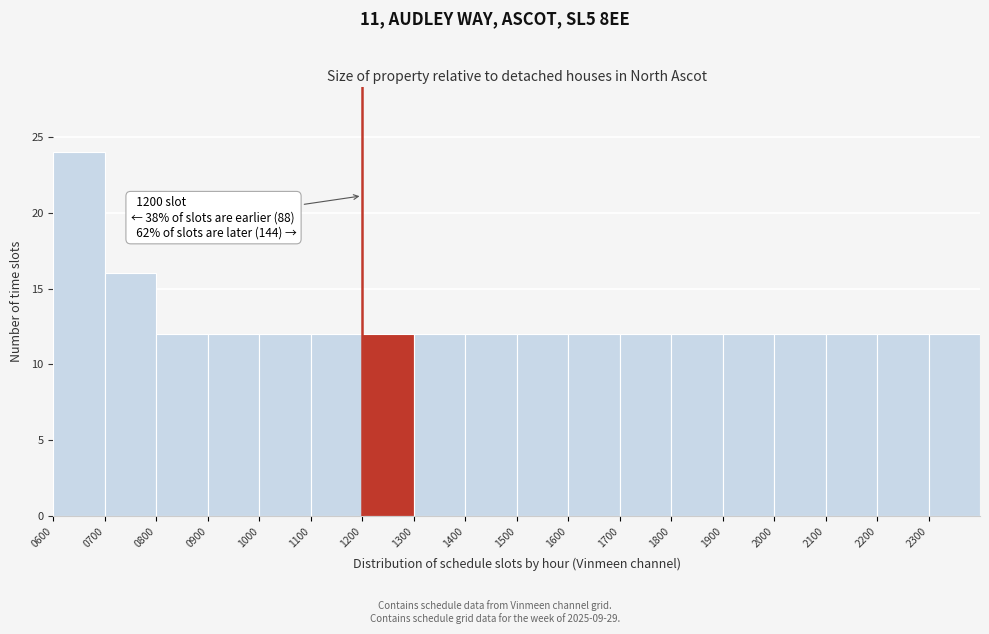

Over which range of the x-axis is the bar tallest?

600 to 700